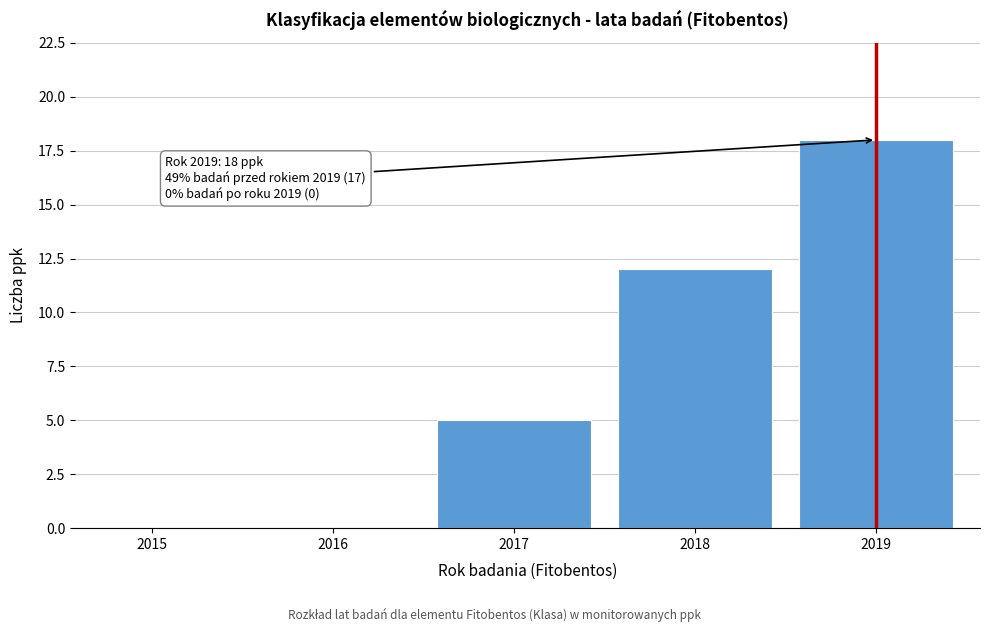

Reading left to right, what are all the values shown in this chart?

2015=0	2016=0	2017=5	2018=12	2019=18